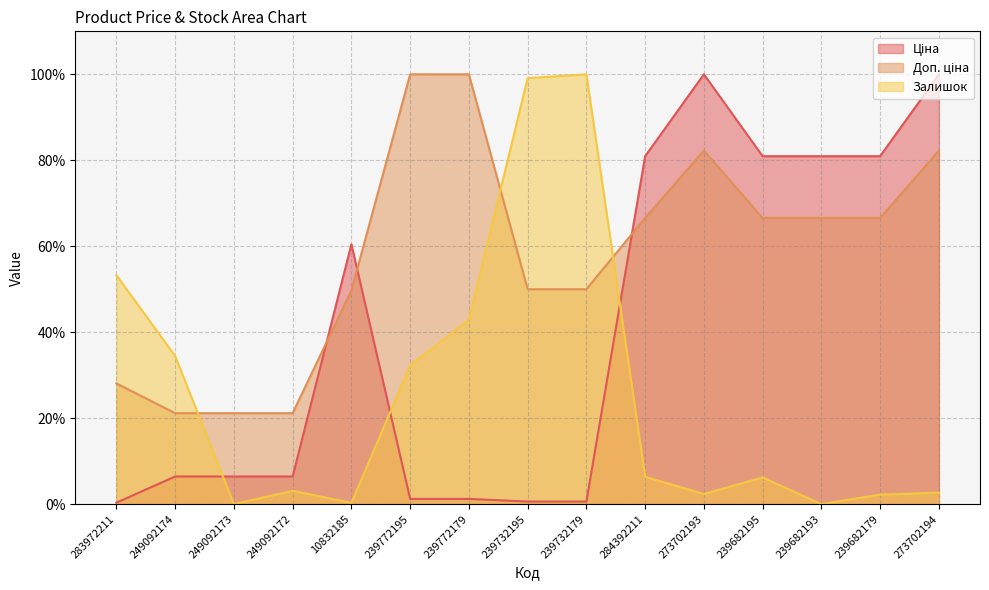

What is the sum of the Доп. ціна values at 273702194 and 239732195?

132.2